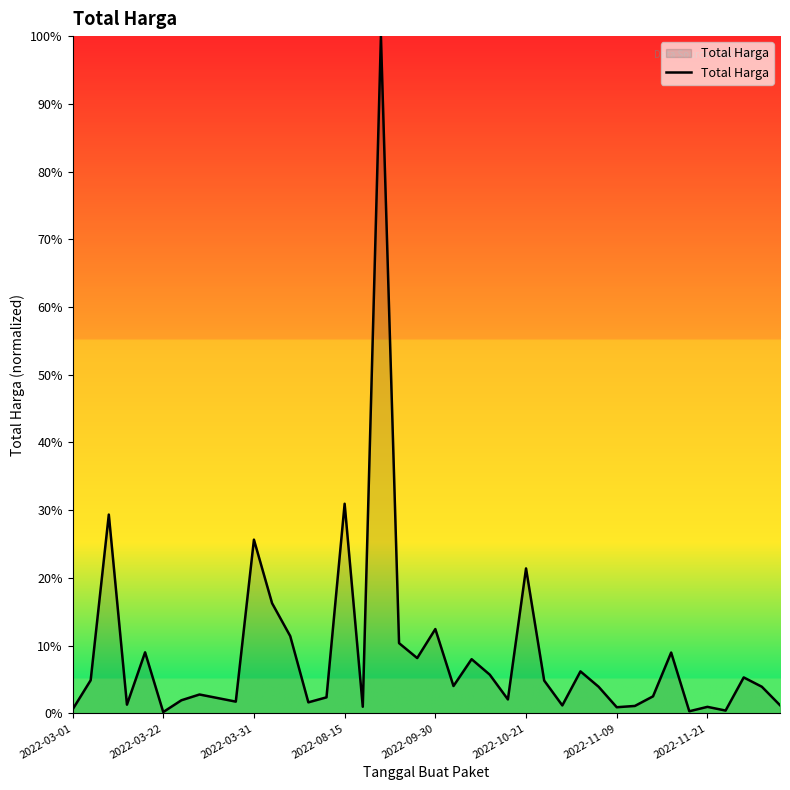

What is the greatest value displayed?

100.0